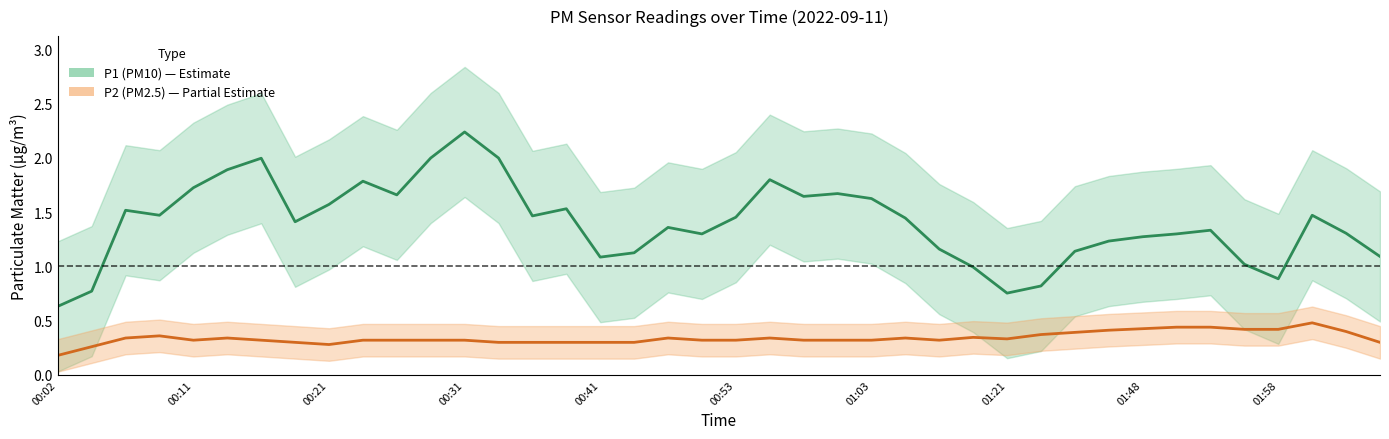

What is the spread (max minus min) of values at 30?

0.7